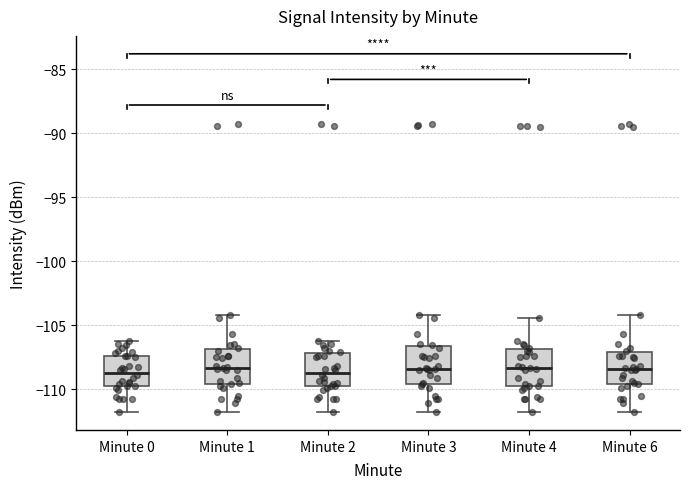

Reading left to right, read every box against the y-axis: the position of its median line, the range the box covers, and the ends of its whiskers. The values are not printed on the chart, so give them approximately, as read against the axis.

Minute 0: median -108.5, box -110.0 to -107.5, whiskers -112.0 to -106.0
Minute 1: median -108.5, box -109.5 to -107.0, whiskers -112.0 to -104.0
Minute 2: median -108.5, box -110.0 to -107.0, whiskers -112.0 to -106.0
Minute 3: median -108.5, box -109.5 to -106.5, whiskers -112.0 to -104.0
Minute 4: median -108.5, box -110.0 to -107.0, whiskers -112.0 to -104.5
Minute 6: median -108.5, box -109.5 to -107.0, whiskers -112.0 to -104.0